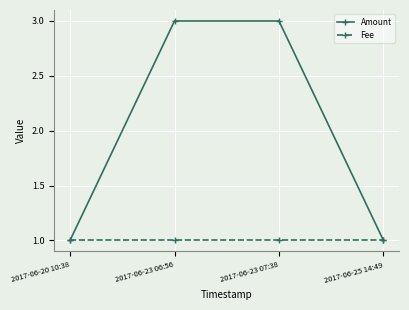

Between 2017-06-23 07:38 and 2017-06-25 14:49, which series saw the biggest shift?

Amount